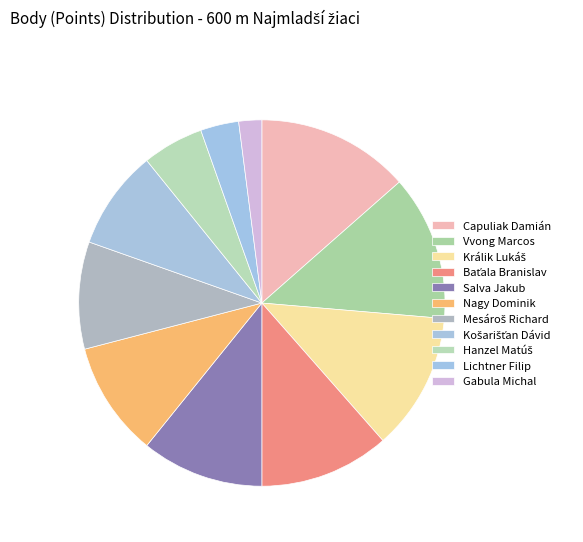

What is the largest slice in the pie chart?

Capuliak Damián